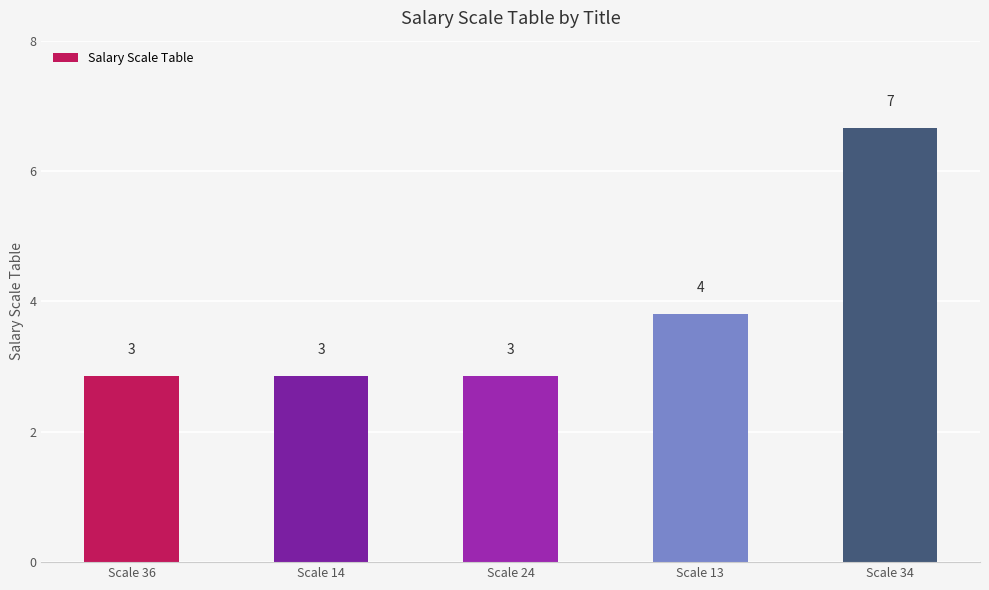

Between Scale 24 and Scale 34, which is larger?

Scale 34